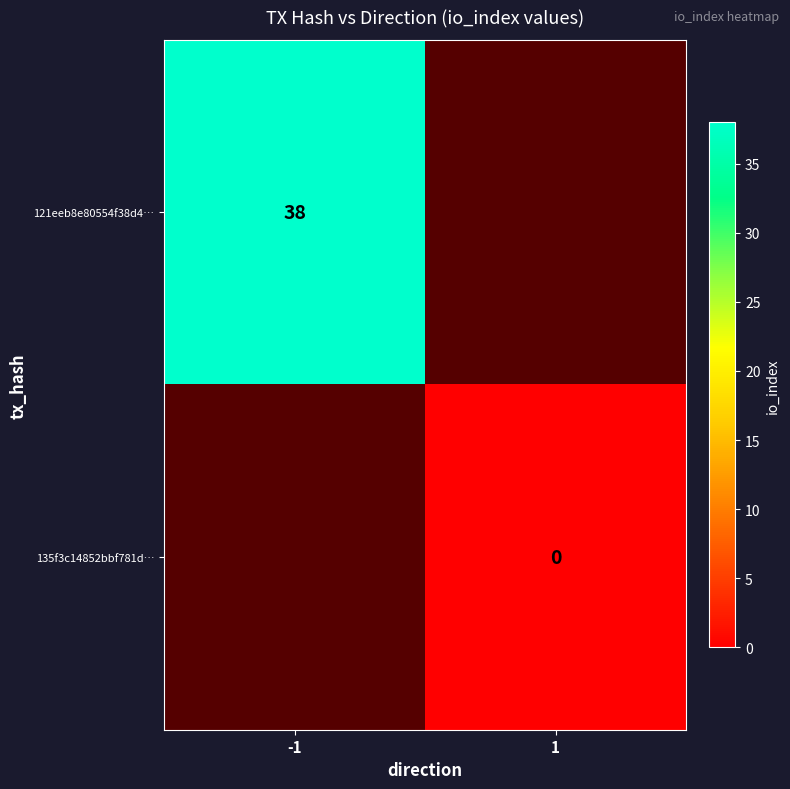

At how many categories does at least one series exceed 26?

1